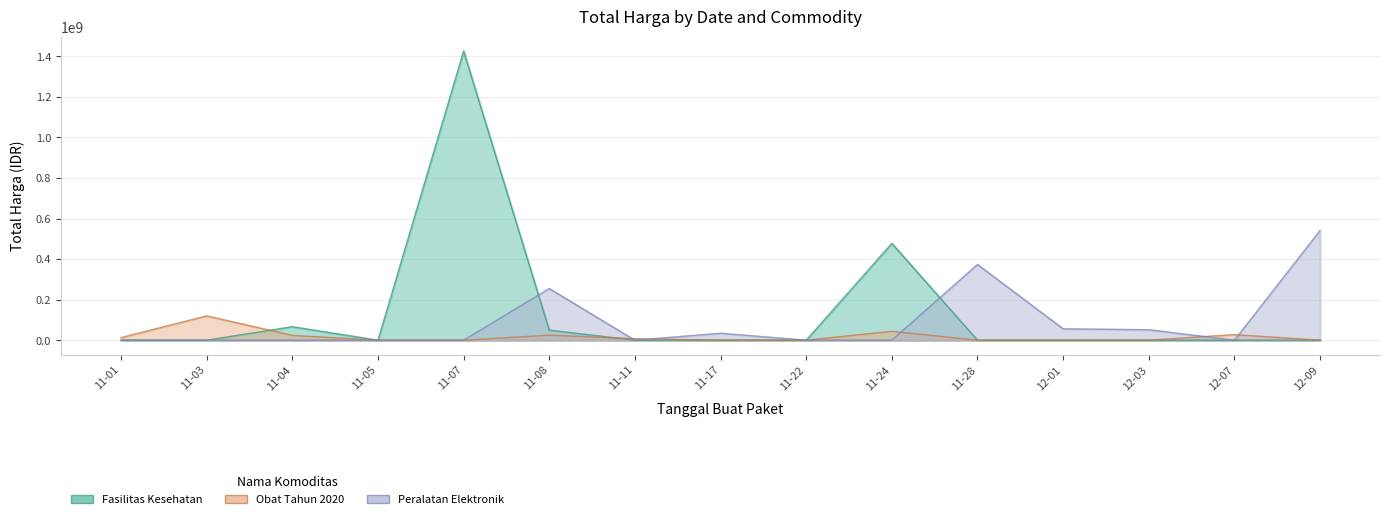

Does the chart display data point markers on the line(s)?

No